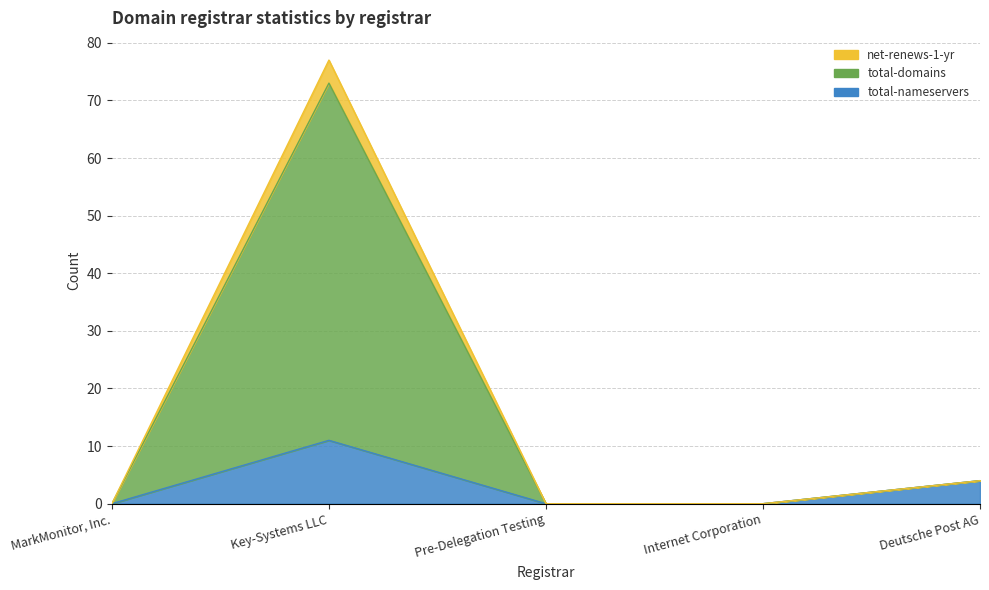

Which category has the lowest value in the net-renews-1-yr series?

MarkMonitor, Inc.